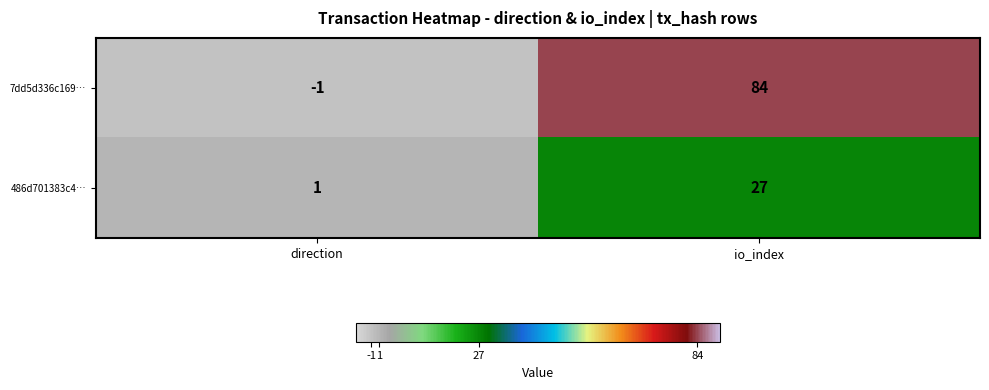

Rank the series by their maximum value, from lowest to highest.

486d701383c4…, 7dd5d336c169…